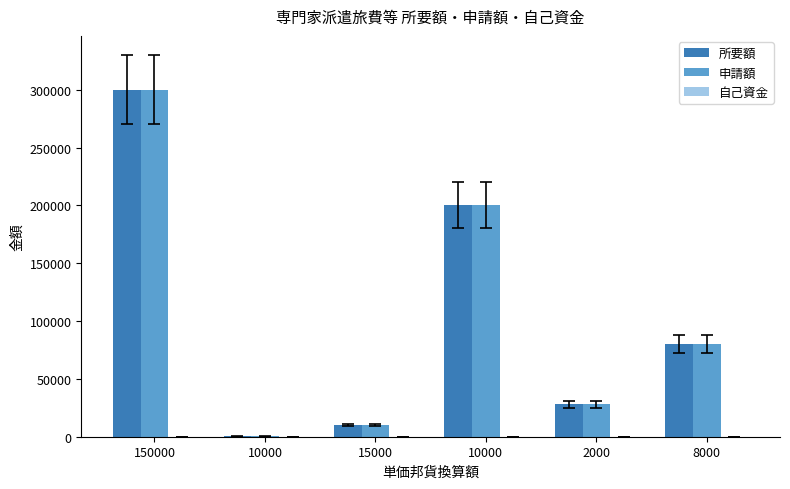

How many data points does each series have?

6